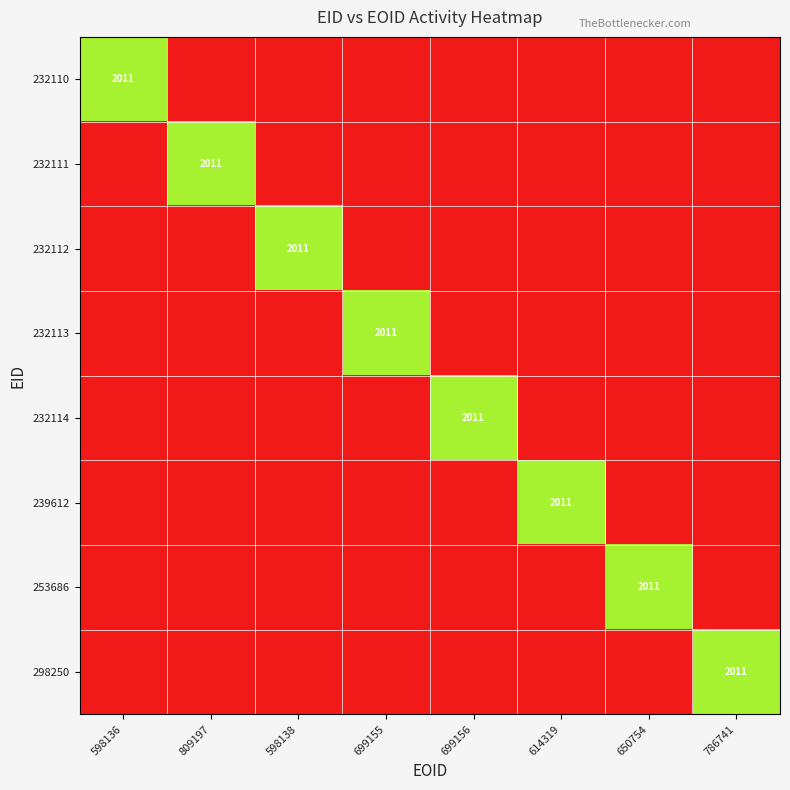

Rank the series at 598136 from highest to lowest value.

232110, 232111, 232112, 232113, 232114, 239612, 253686, 298250